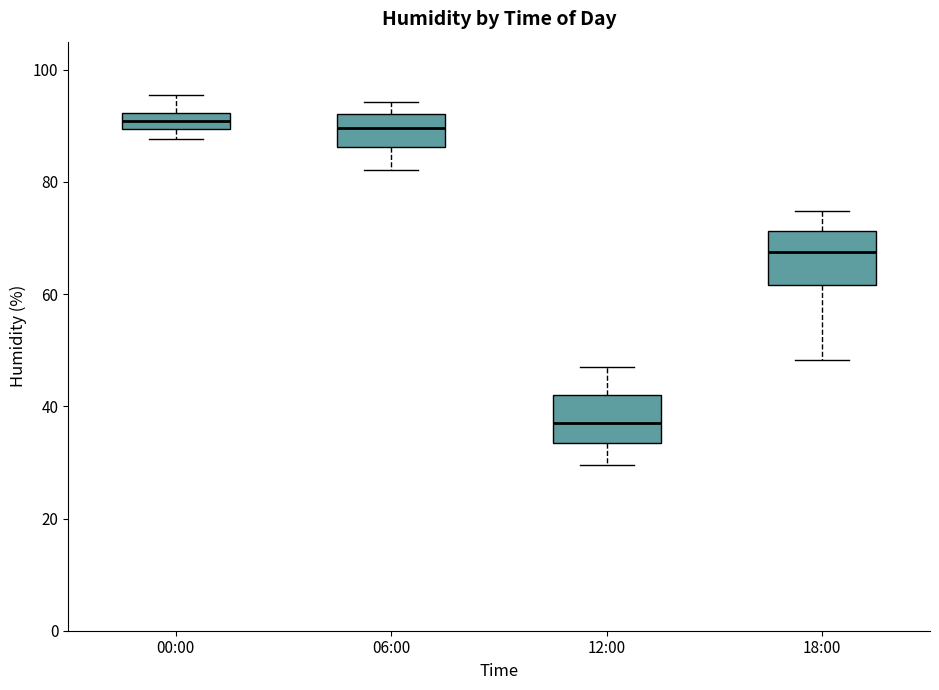

Where does the upper whisker of the box for 00:00 end on the y-axis? The values are not printed on the chart, so give them approximately, as read against the axis.

96